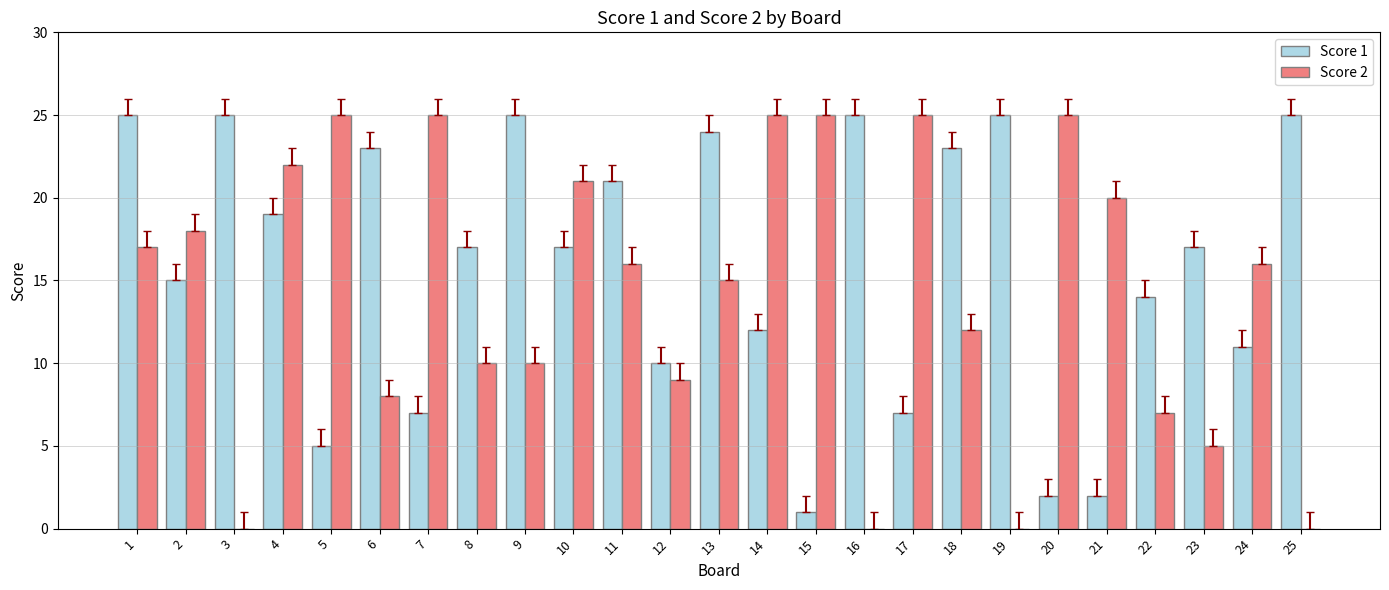

What is the greatest value displayed?

25